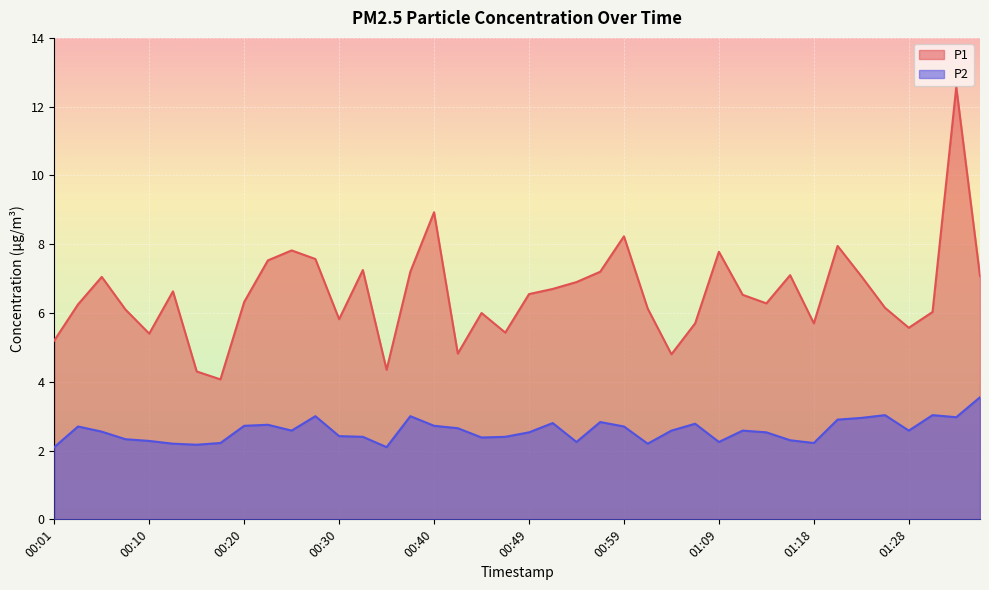

Reading left to right, extract all data points from this chart.

P1: 00:01=5.2	00:03=6.2	00:06=7.0	00:08=6.1	00:10=5.4	00:13=6.6	00:15=4.3	00:18=4.1	00:20=6.3	00:23=7.5	00:25=7.8	00:27=7.6	00:30=5.8	00:32=7.2	00:35=4.3	00:37=7.2	00:40=8.9	00:42=4.8	00:44=6.0	00:47=5.4	00:49=6.5	00:52=6.7	00:54=6.9	00:57=7.2	00:59=8.2	01:01=6.1	01:04=4.8	01:06=5.7	01:09=7.8	01:11=6.5	01:14=6.3	01:16=7.1	01:18=5.7	01:21=8.0	01:23=7.1	01:26=6.2	01:28=5.6	01:31=6.0	01:33=12.6	01:36=7.1
P2: 00:01=2.1	00:03=2.7	00:06=2.5	00:08=2.3	00:10=2.3	00:13=2.2	00:15=2.2	00:18=2.2	00:20=2.7	00:23=2.8	00:25=2.6	00:27=3.0	00:30=2.4	00:32=2.4	00:35=2.1	00:37=3.0	00:40=2.7	00:42=2.6	00:44=2.4	00:47=2.4	00:49=2.5	00:52=2.8	00:54=2.2	00:57=2.8	00:59=2.7	01:01=2.2	01:04=2.6	01:06=2.8	01:09=2.2	01:11=2.6	01:14=2.5	01:16=2.3	01:18=2.2	01:21=2.9	01:23=3.0	01:26=3.0	01:28=2.6	01:31=3.0	01:33=3.0	01:36=3.5